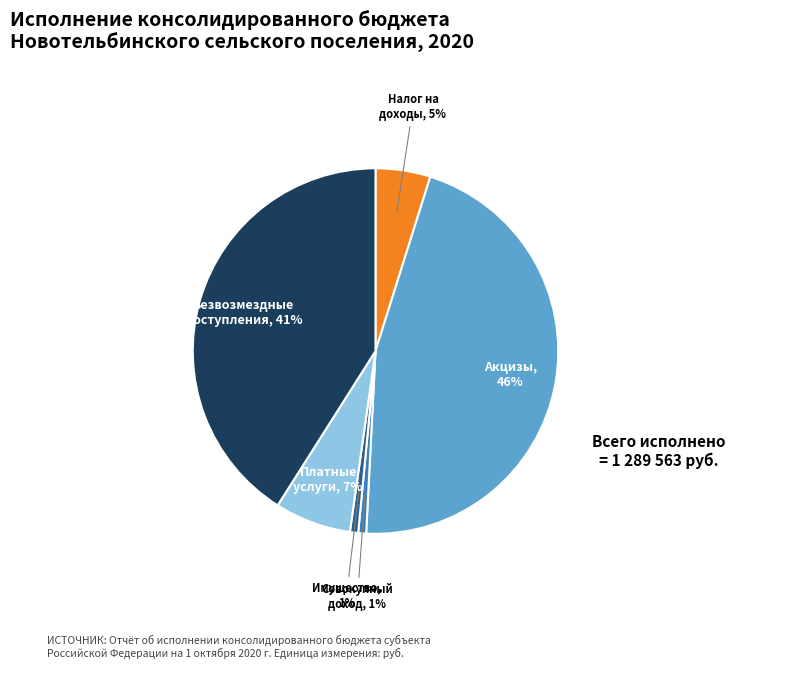

Does any single category account for the majority?

No